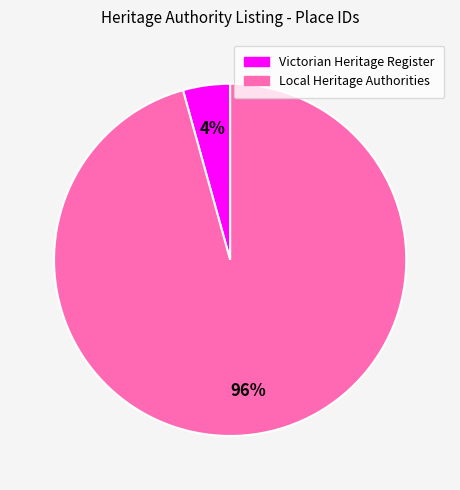

Does any single category account for the majority?

Yes